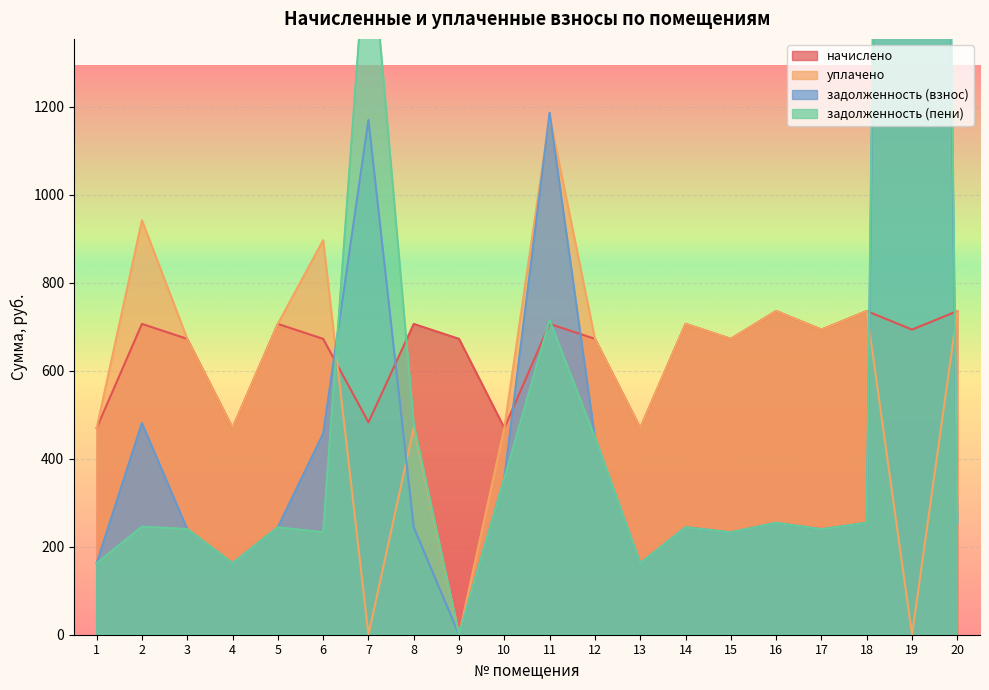

Is it true that задолженность (пени) equals 254.2 at 16?

True